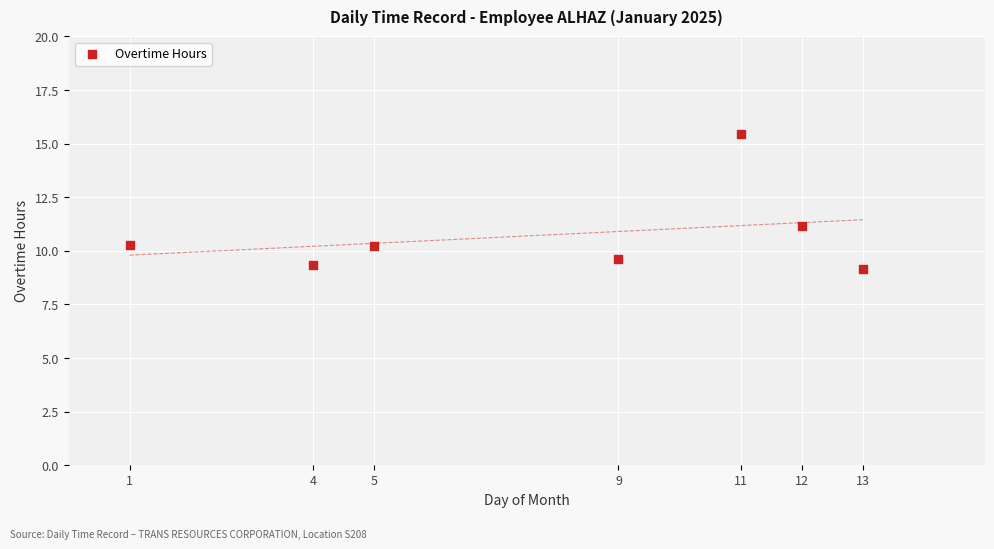

What Y value in the scatter plot is closest to 12?

11.2